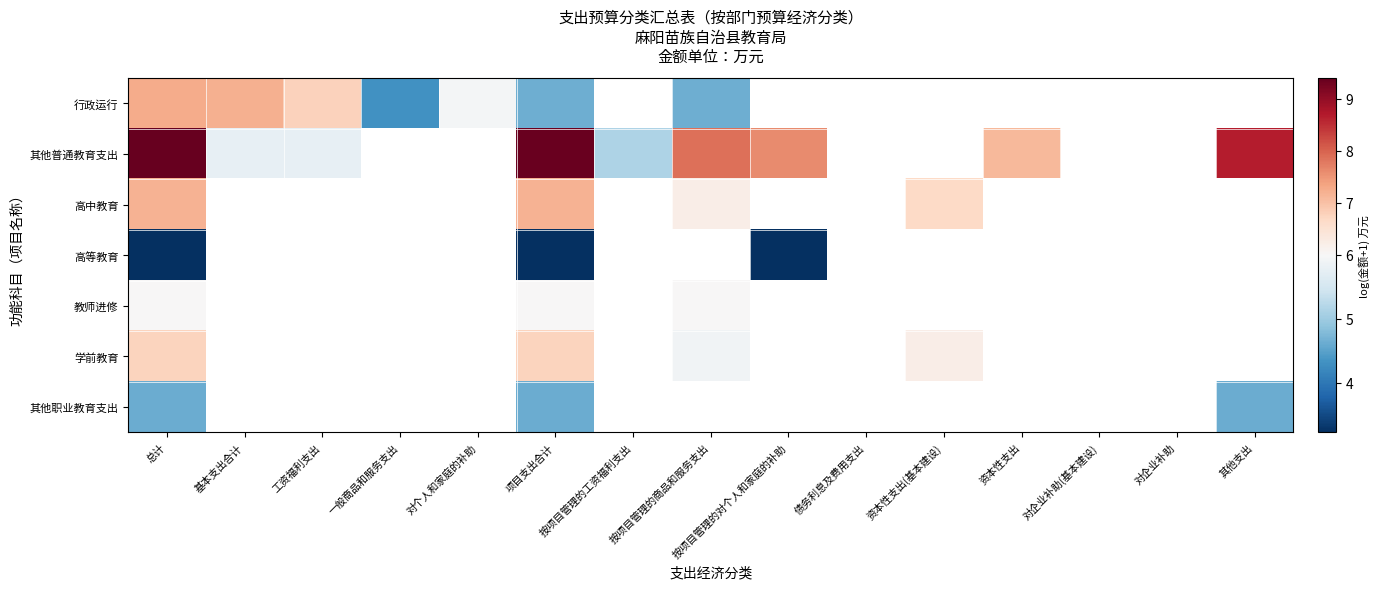

Read the 其他普通教育支出 value at 按项目管理的商品和服务支出.

7.9